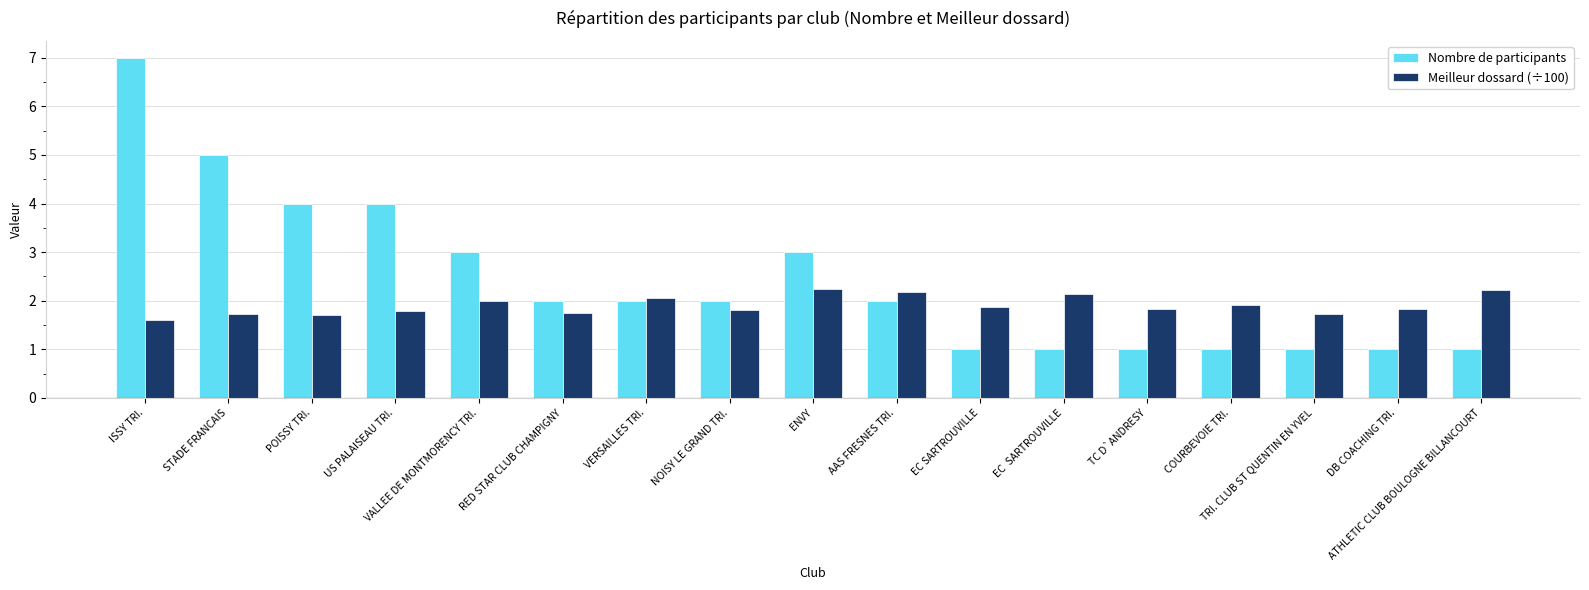

How many bars are there in total?

34